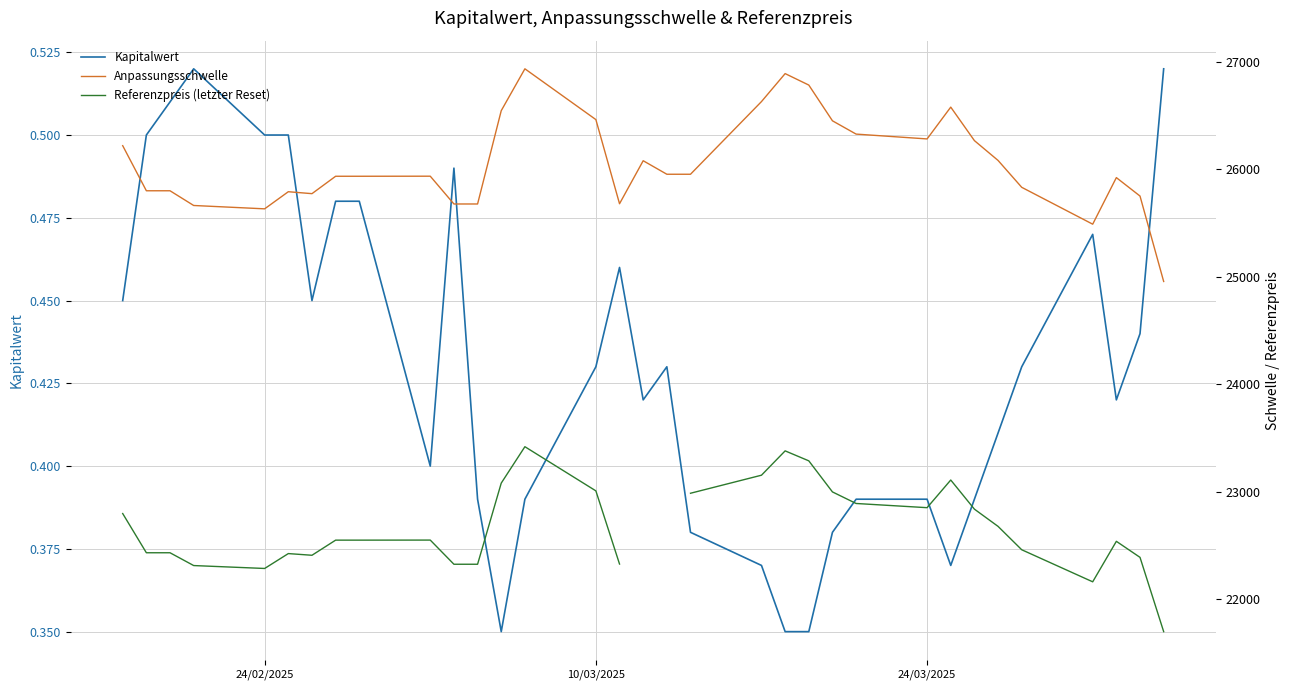

Does the chart have visible grid lines?

Yes